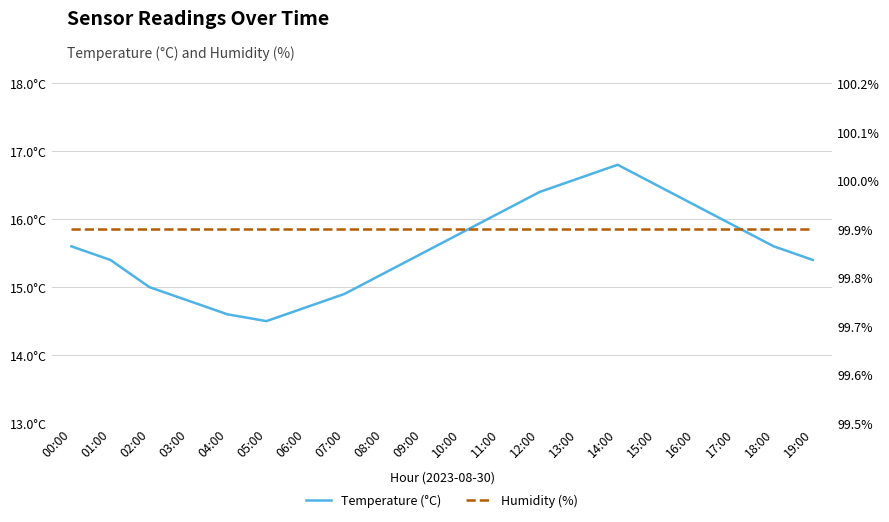

How many lines are shown in the chart?

2